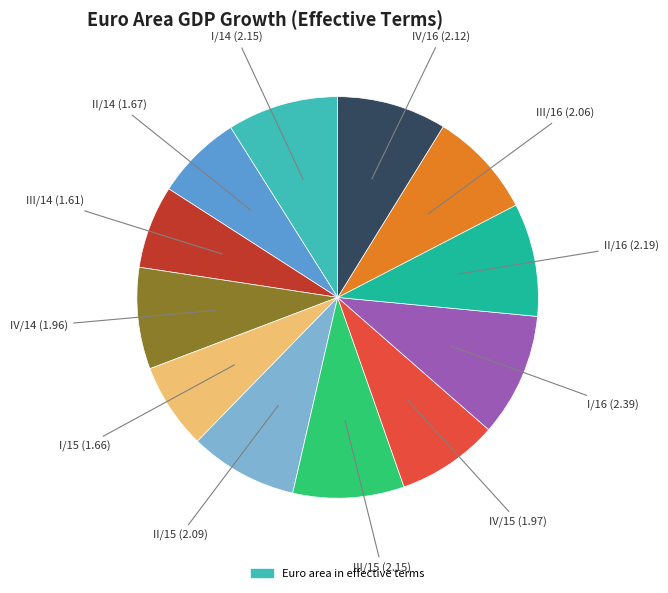

Does any single category account for the majority?

No